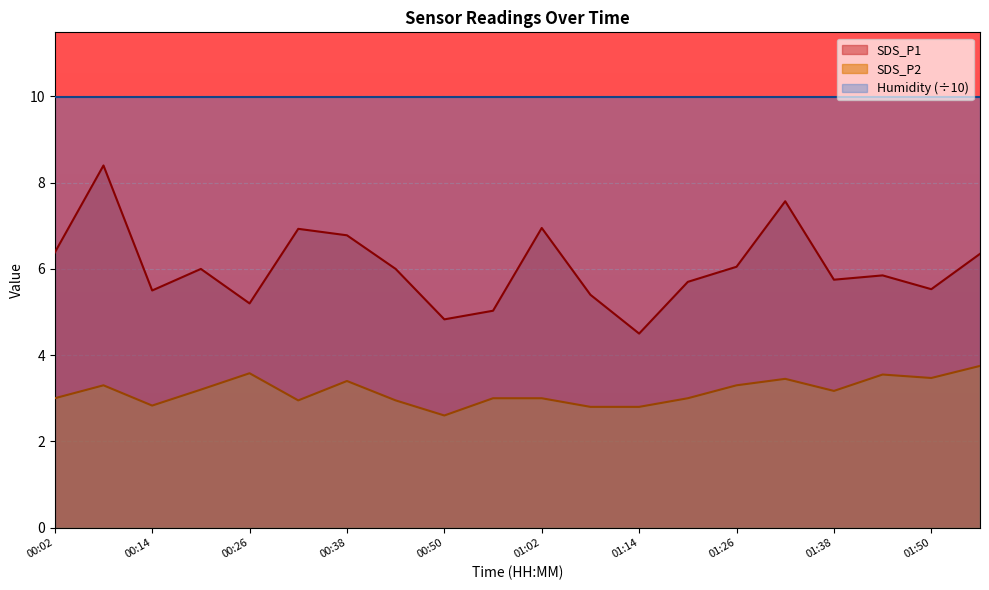

Rank the series at 00:50 from lowest to highest value.

SDS_P2, SDS_P1, Humidity (÷10)